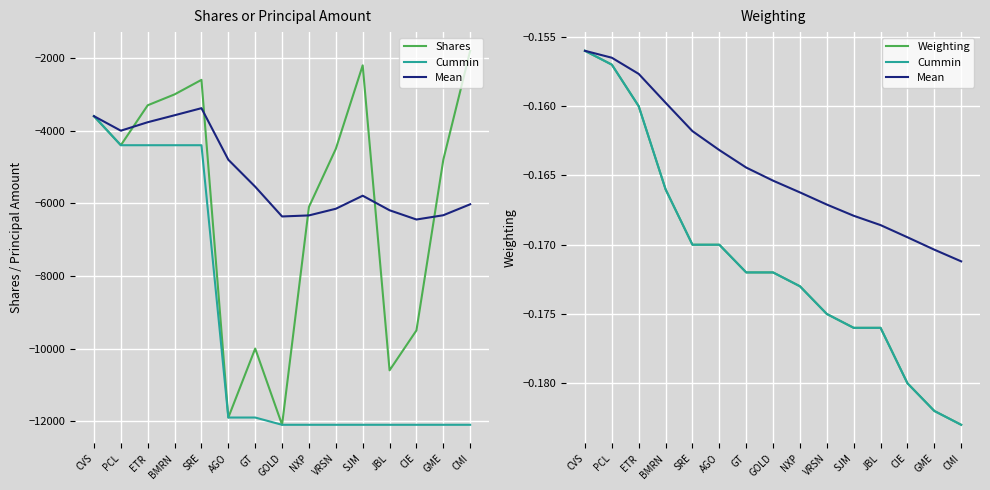

What value does the Shares or principal amount series have at GT?

-10000.0